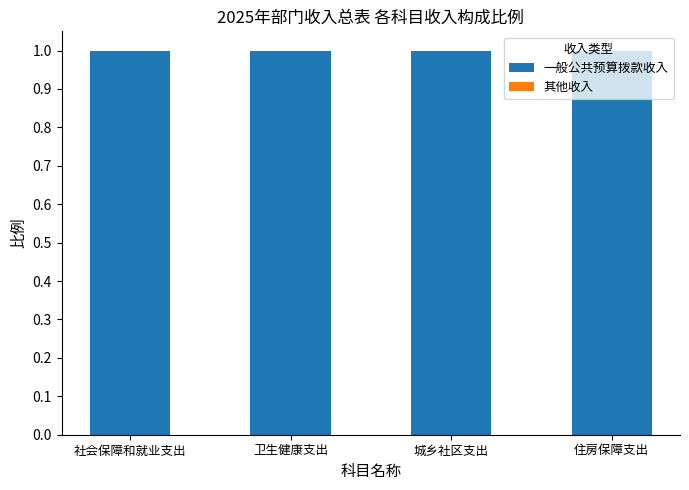

Which category has the lowest value in the 其他收入 series?

社会保障和就业支出